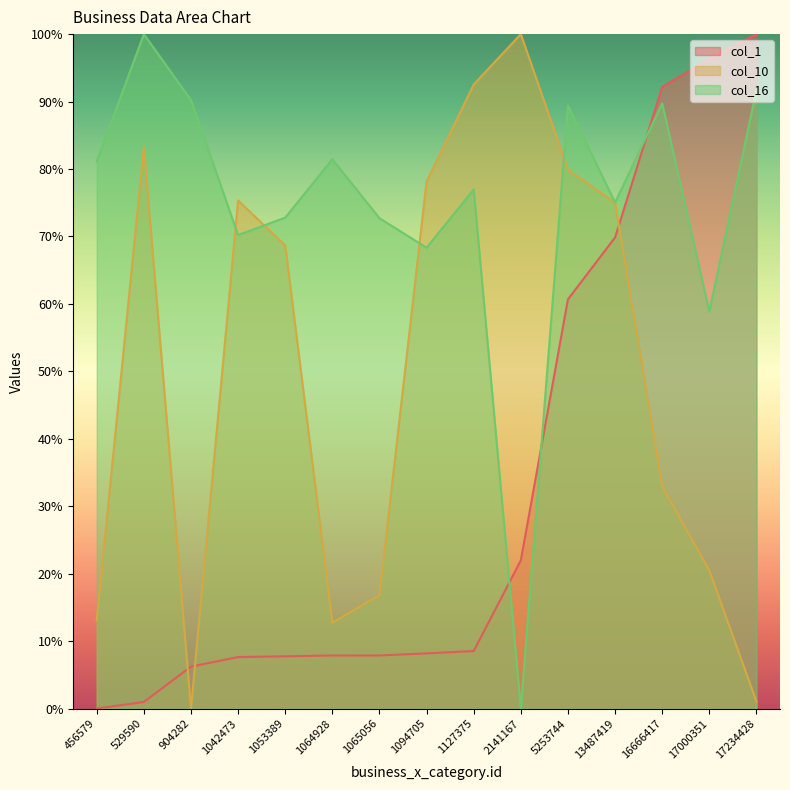

How many values in the col_10 series are below 68?

7